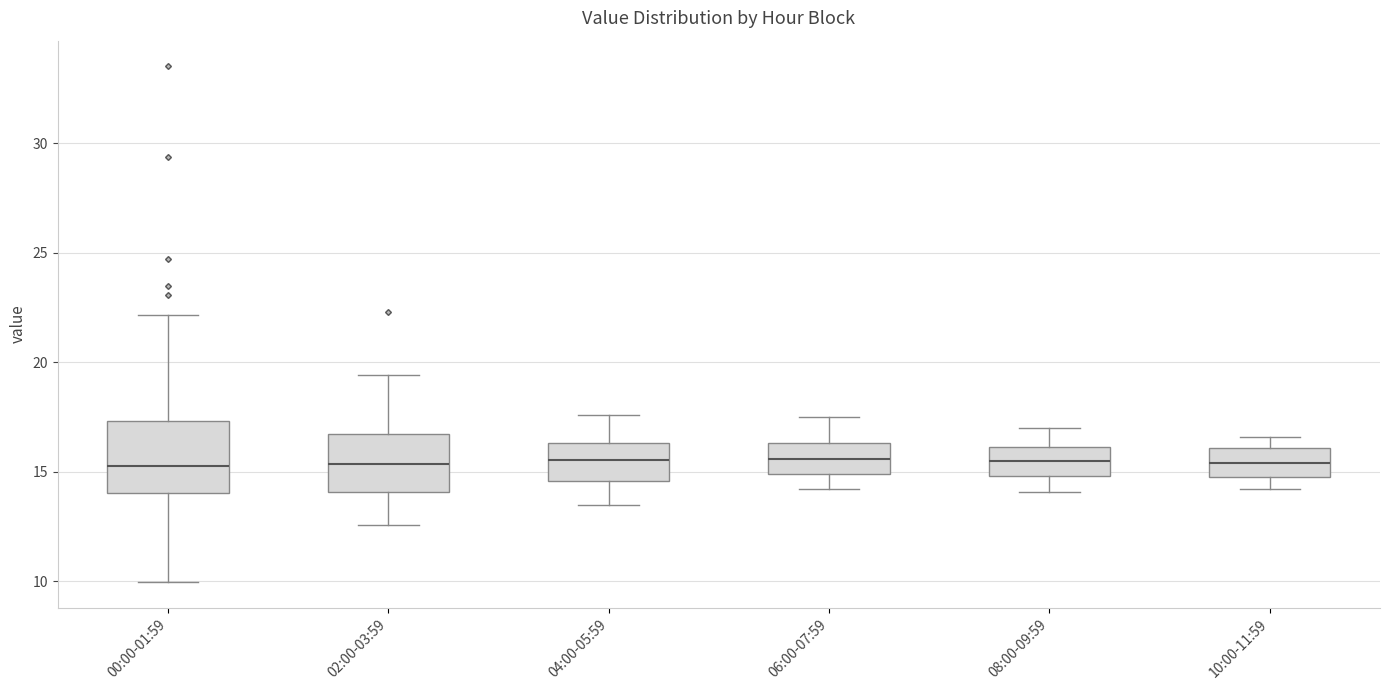

Reading left to right, transcribe this box plot: for each box, give where its median line is, the range the box spans, and where its two whiskers end, as read against the y-axis. The values are not printed on the chart, so give them approximately, as read against the axis.

00:00-01:59: median 15.5, box 14.0 to 17.5, whiskers 10.0 to 22.0
02:00-03:59: median 15.5, box 14.0 to 16.5, whiskers 12.5 to 19.5
04:00-05:59: median 15.5, box 14.5 to 16.5, whiskers 13.5 to 17.5
06:00-07:59: median 15.5, box 15.0 to 16.5, whiskers 14.0 to 17.5
08:00-09:59: median 15.5, box 15.0 to 16.0, whiskers 14.0 to 17.0
10:00-11:59: median 15.5, box 15.0 to 16.0, whiskers 14.0 to 16.5